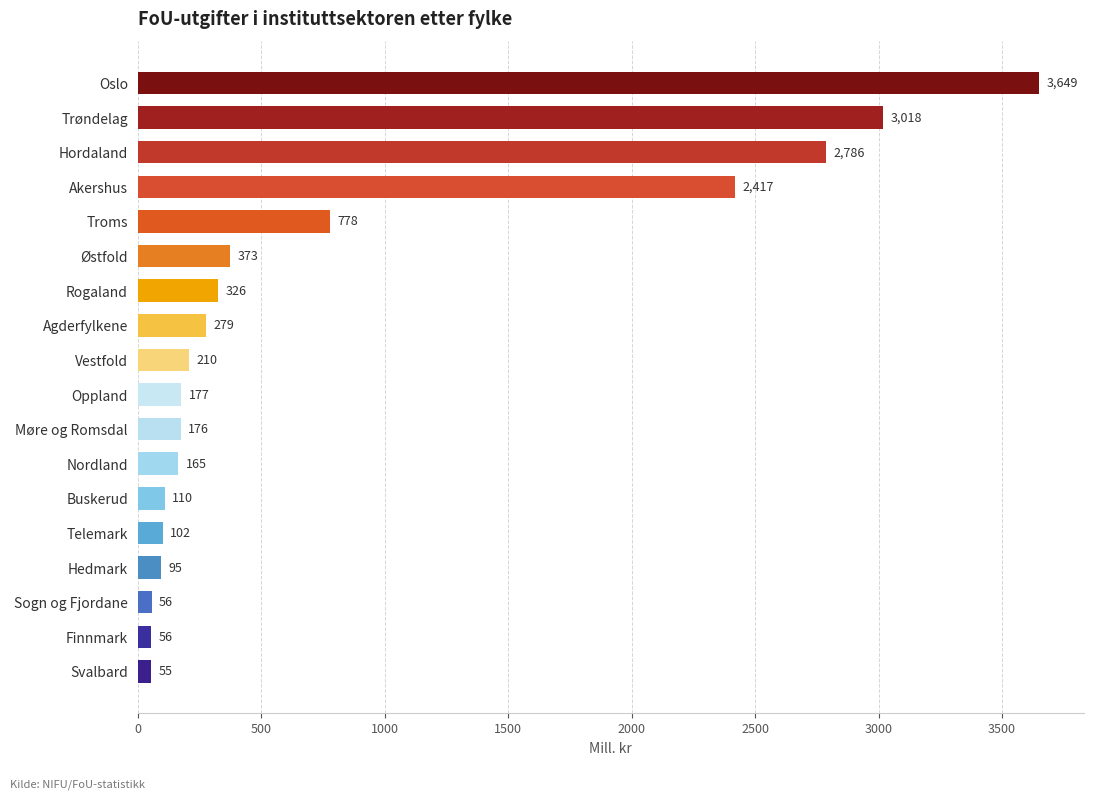

What is the average value?

823.8